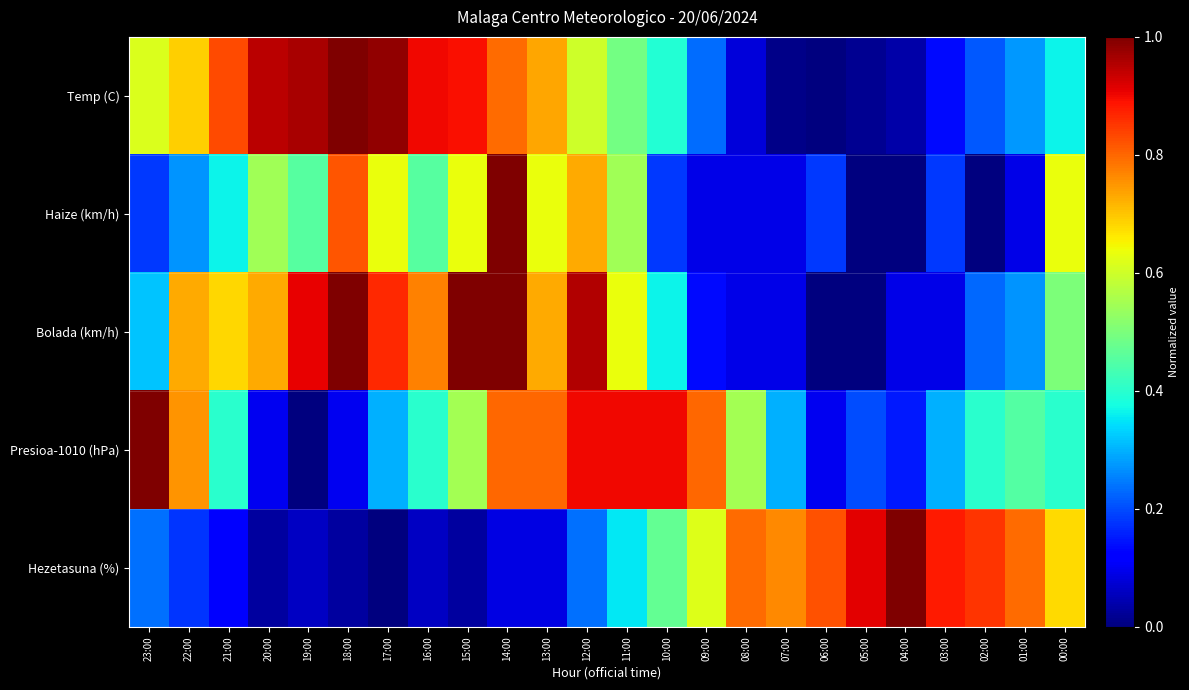

At which category does the chart reach its peak across all series?

18:00